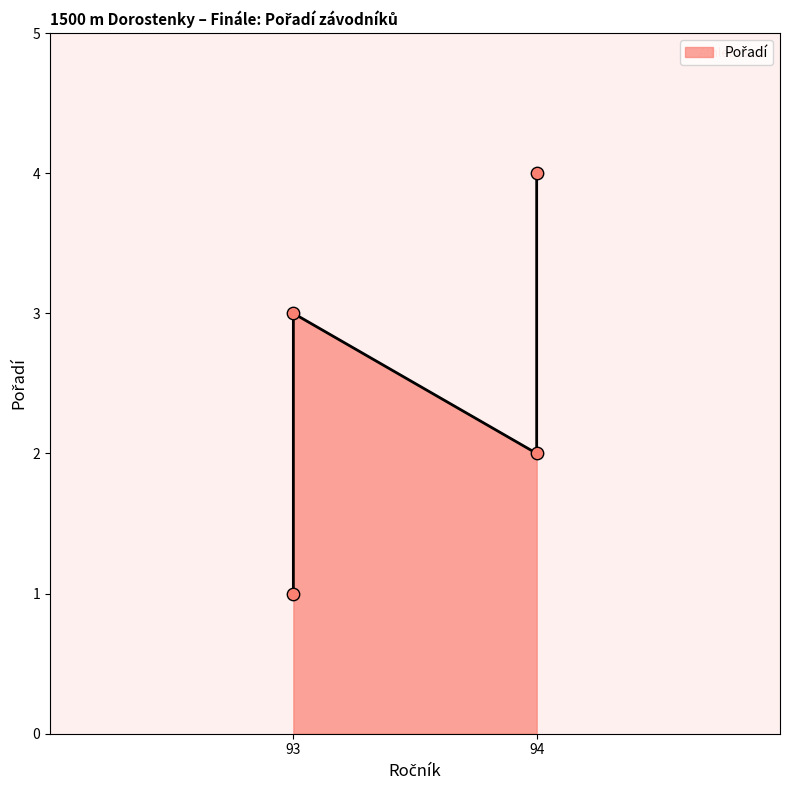

What is the ratio of the value at Vaňková Marie (93) to the value at Čermáková Anna (94)?

0.2